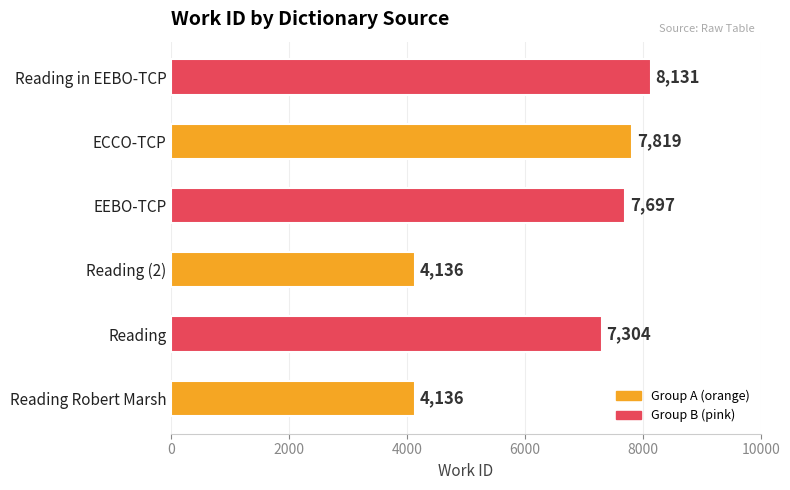

Between ECCO-TCP and Reading (2), which is larger?

ECCO-TCP